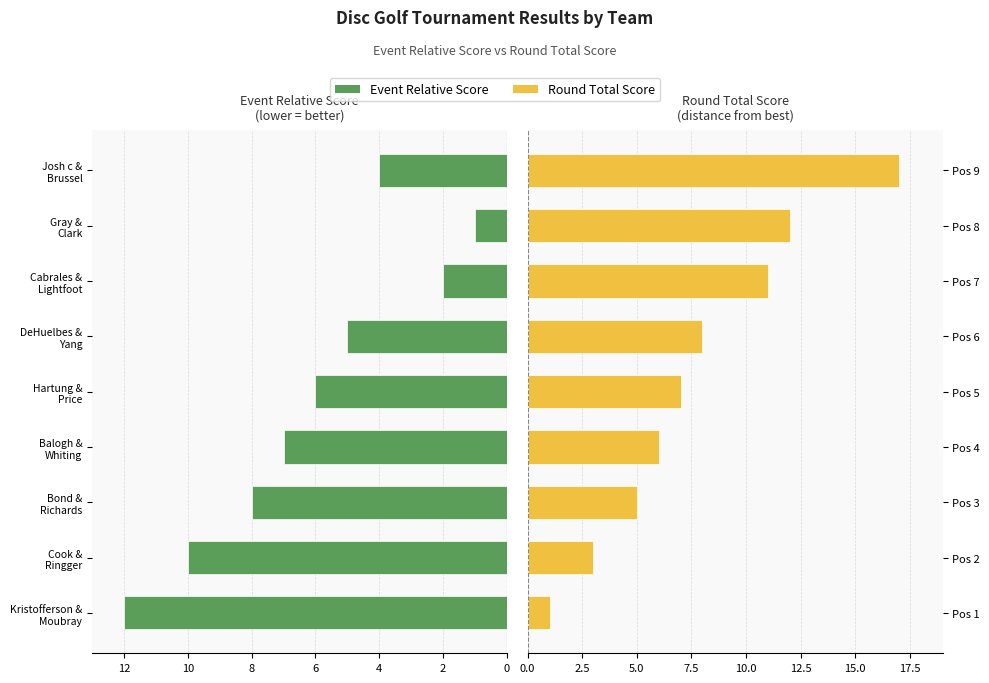

List the series in order of their overall mean, lowest first.

Event Relative Score, Round Total Score